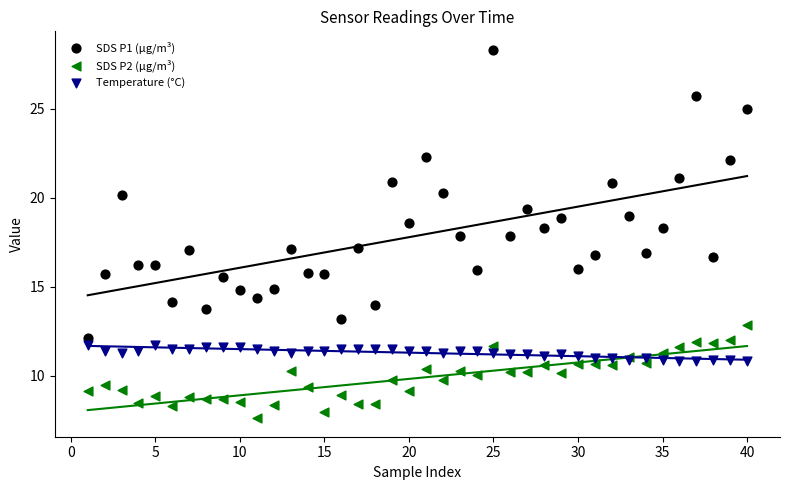

What are all the series names shown in the legend?

SDS P1 (µg/m³), SDS P2 (µg/m³), Temperature (°C)